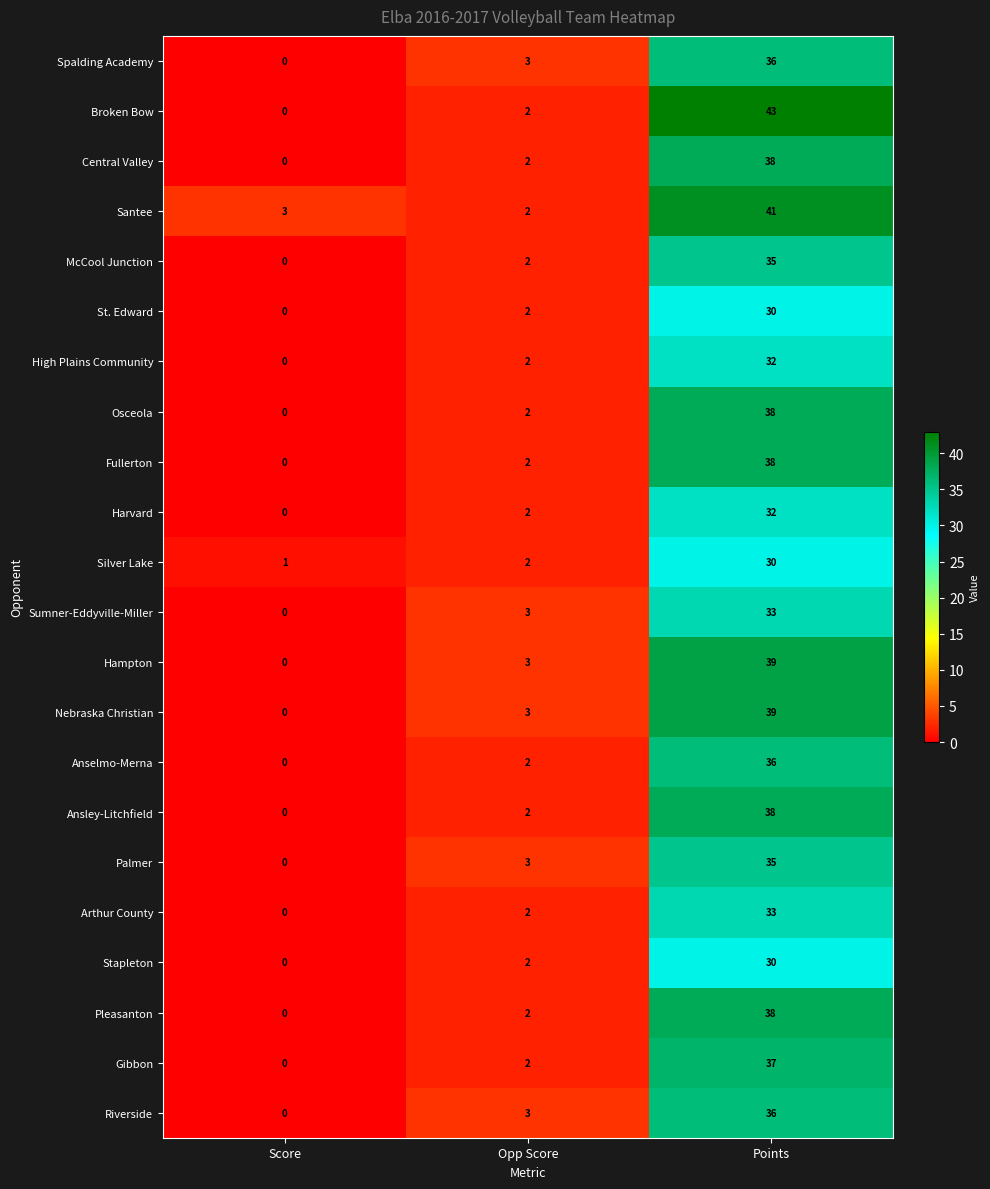

Which series has the largest total across all categories?

Santee